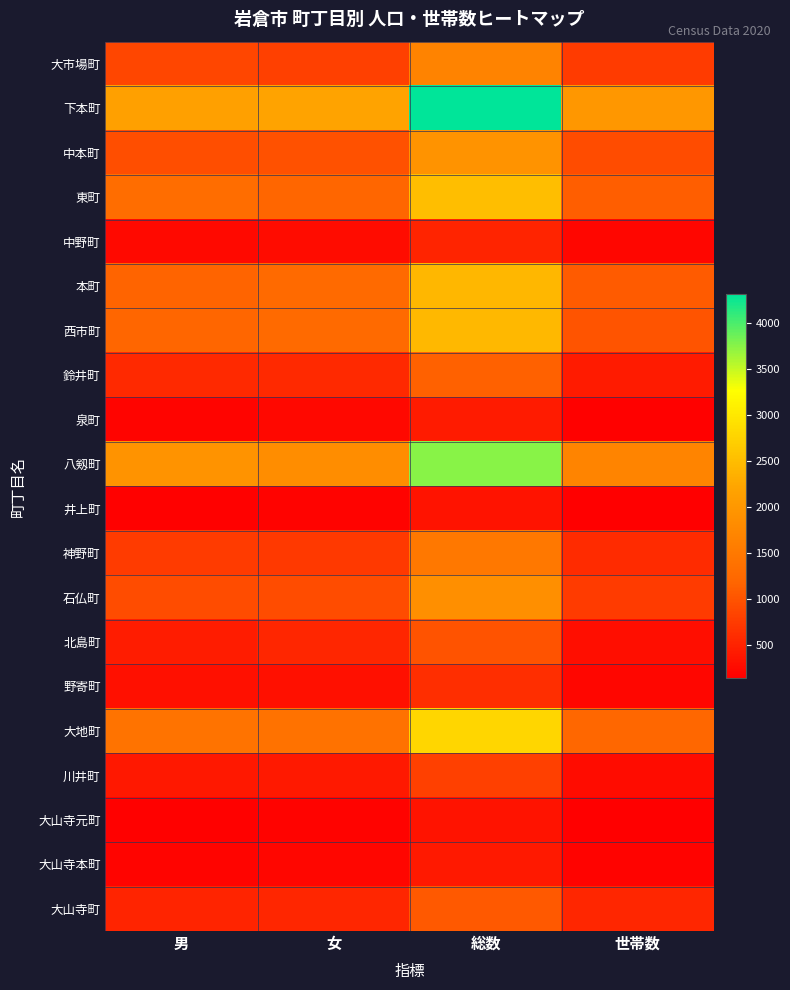

What is the spread (max minus min) of values at 世帯数?

1841